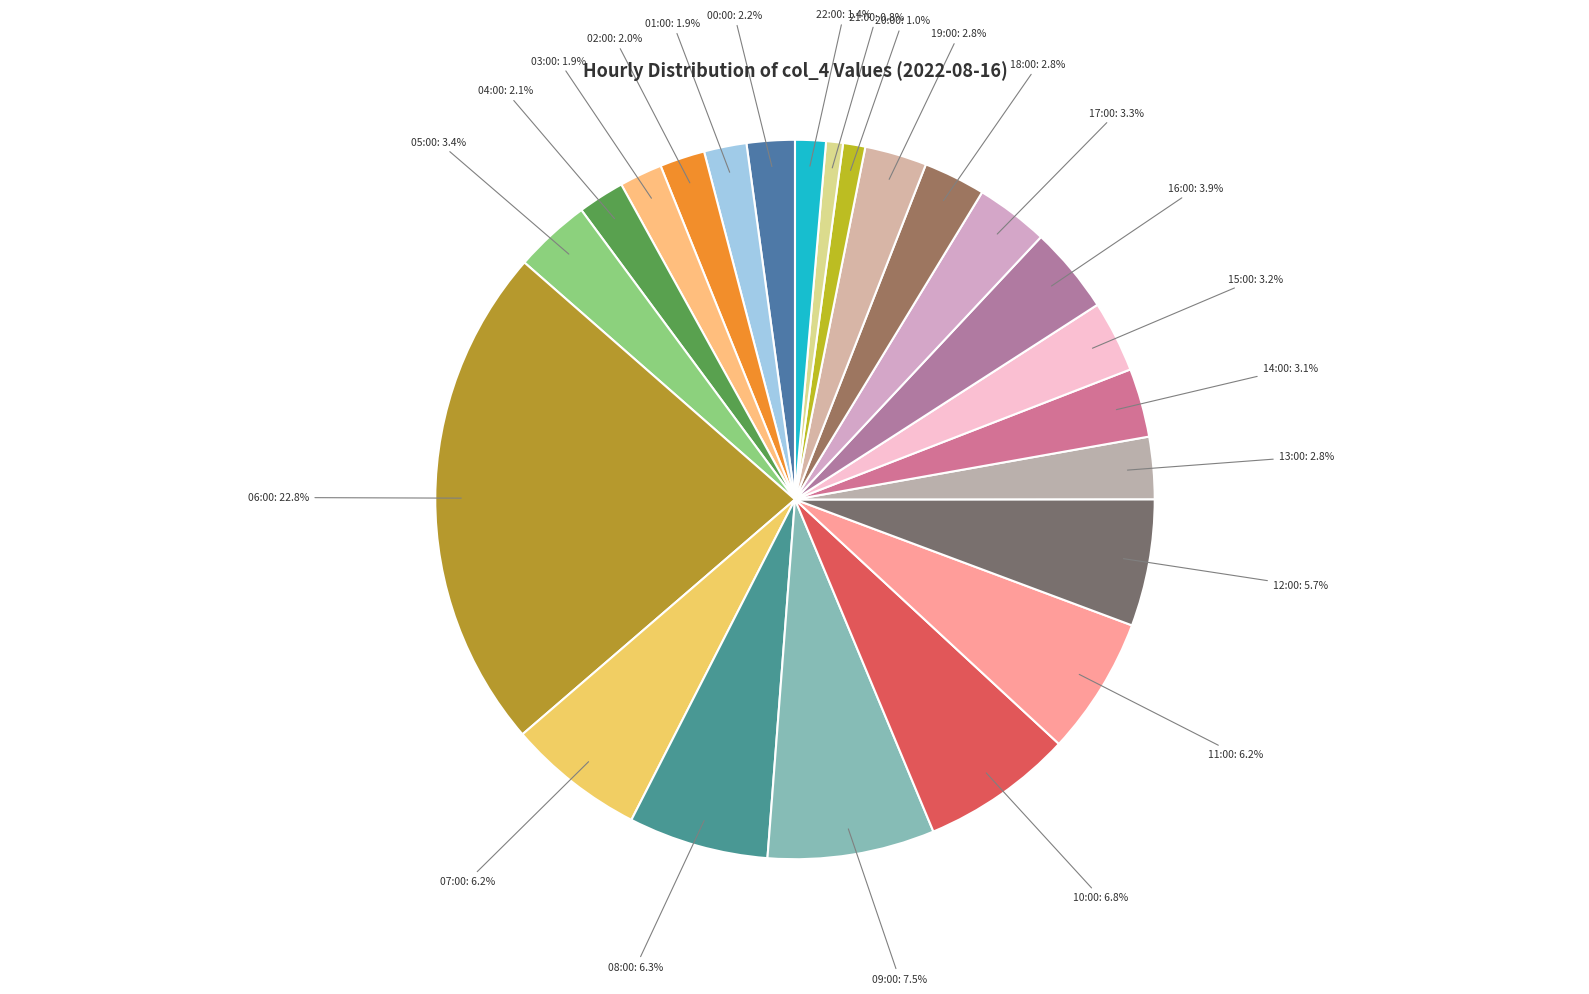

How many slices are in this pie chart?

23